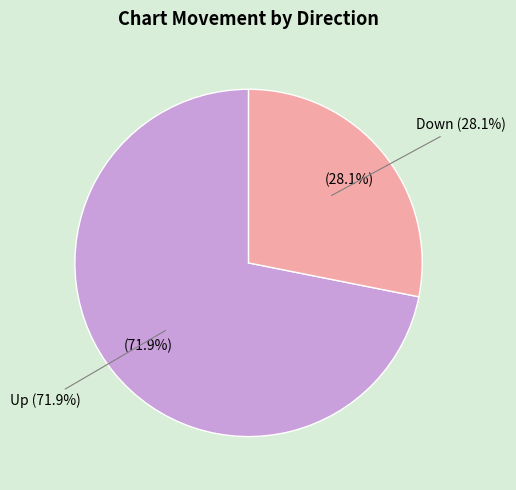

Is there a majority slice in this chart?

Yes